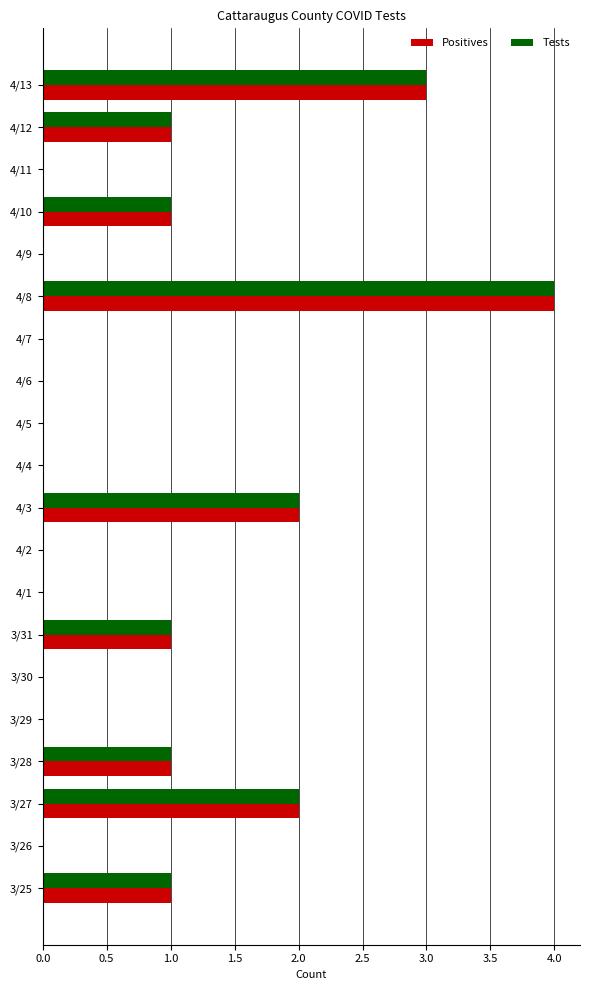

Is it true that Positives equals 1 at 4/11?

False